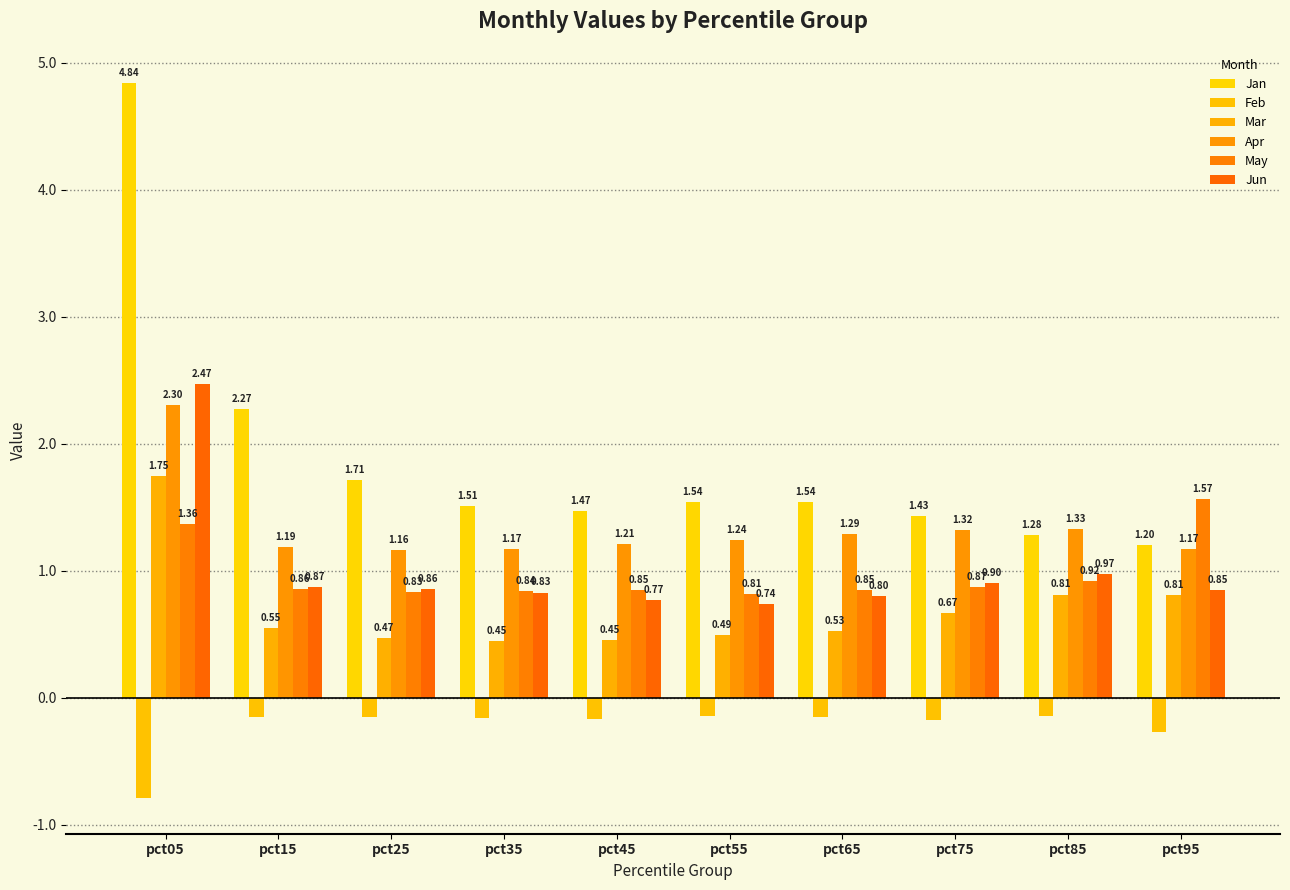

Is the value of May at pct25 greater than the value of Apr at pct85?

No